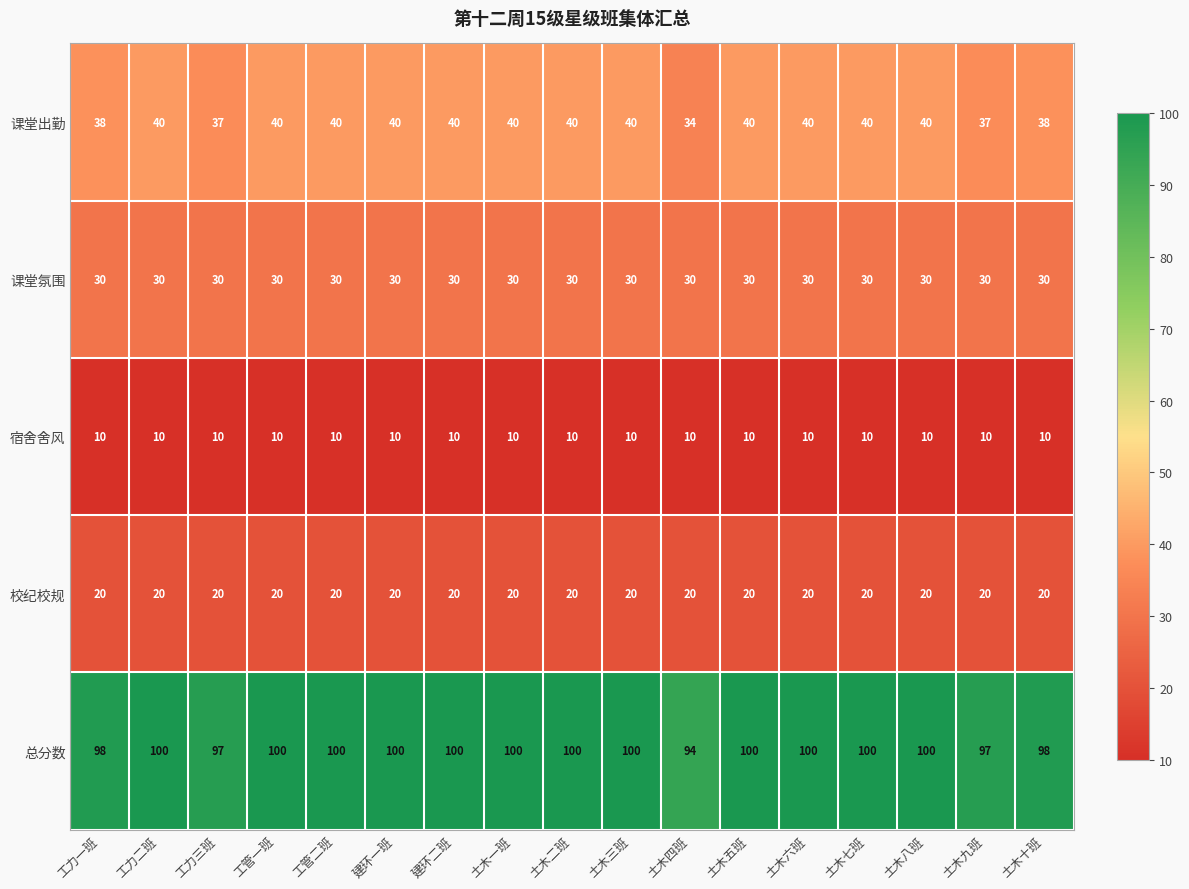

Is it true that 总分数 equals 52 at 工管一班?

False